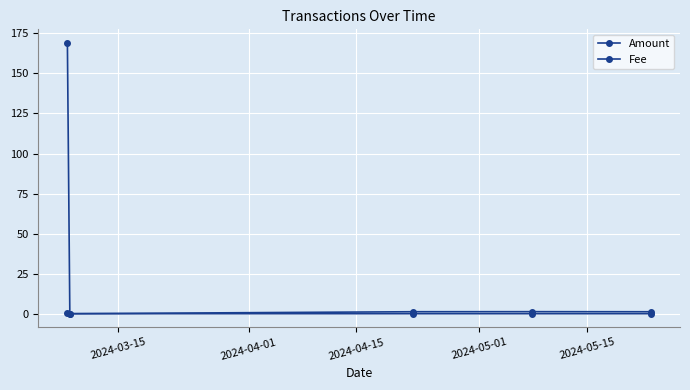

What is the sum of all Amount values?

172.8